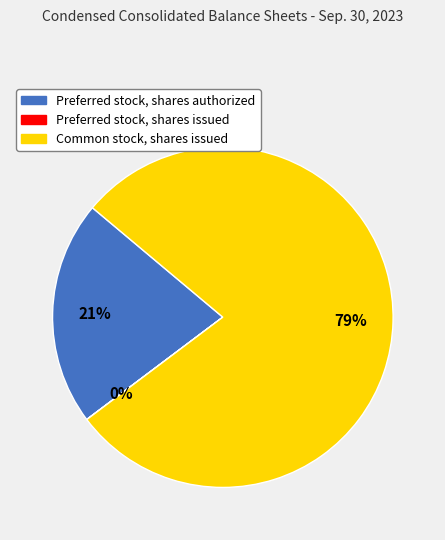

Combined, do Preferred stock, shares authorized and Common stock, shares issued account for over 50%?

Yes